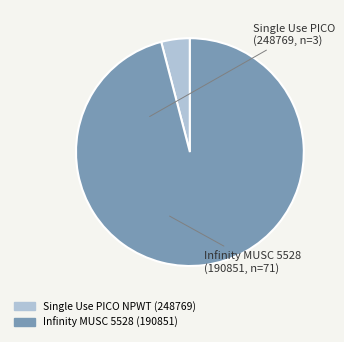

What is the change in value from Single Use PICO NPWT (248769) to Infinity MUSC 5528 (190851)?

+68